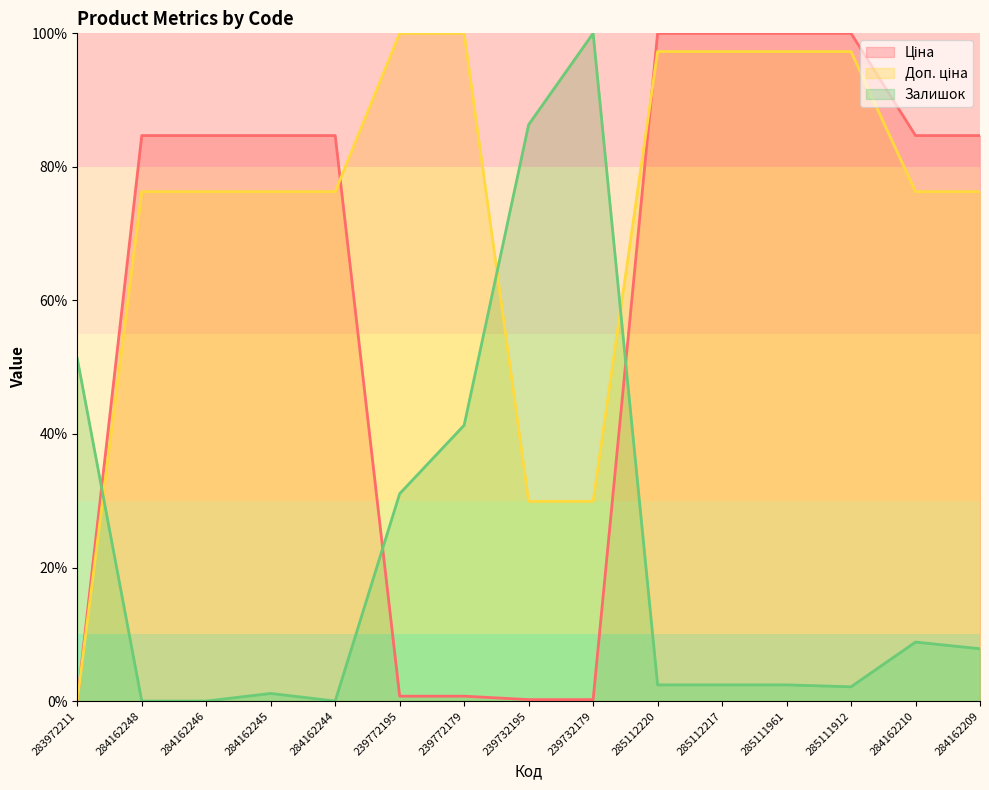

Rank the series by their average value, from highest to lowest.

Доп. ціна, Ціна, Залишок